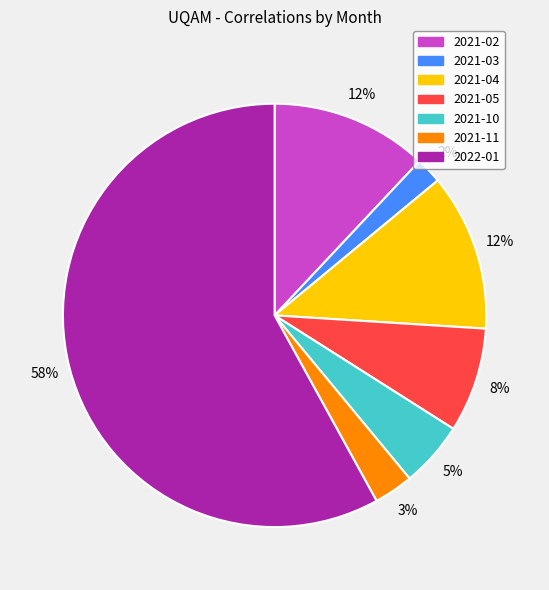

What is the smallest slice in the pie chart?

2021-03